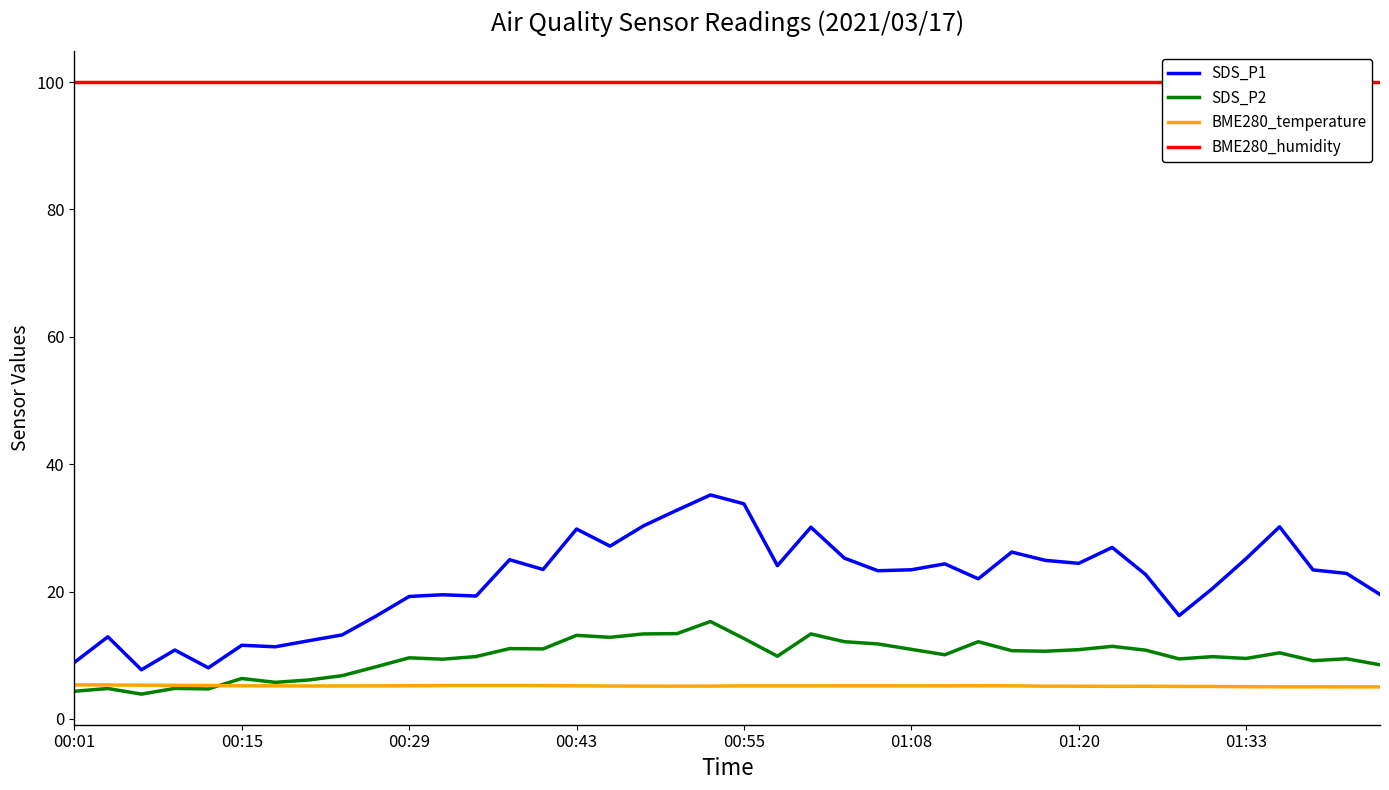

True or false: SDS_P1 and SDS_P2 cross at least once.

False